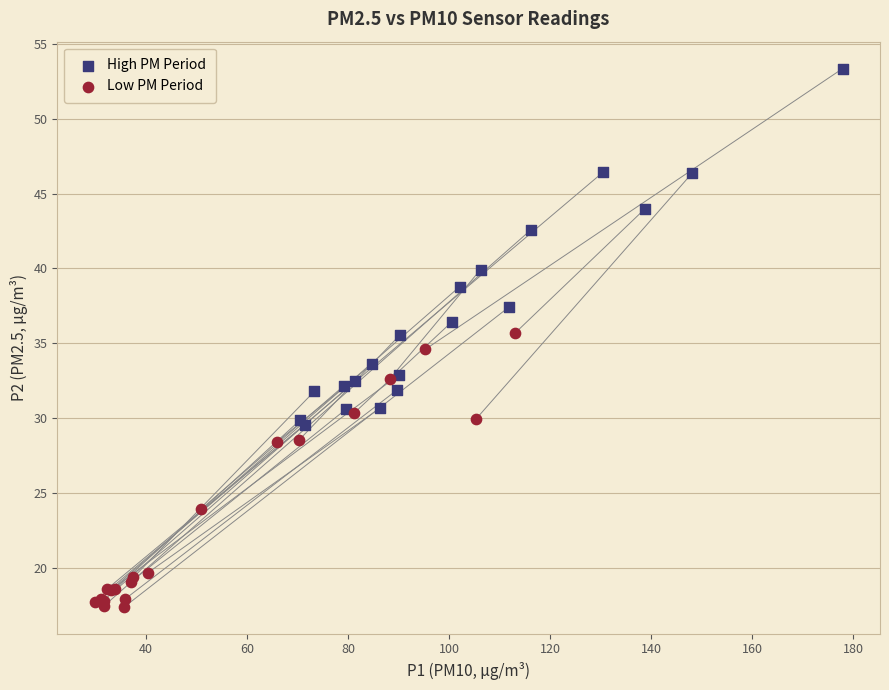

Which series has the largest Y range (max minus min)?

High PM Period